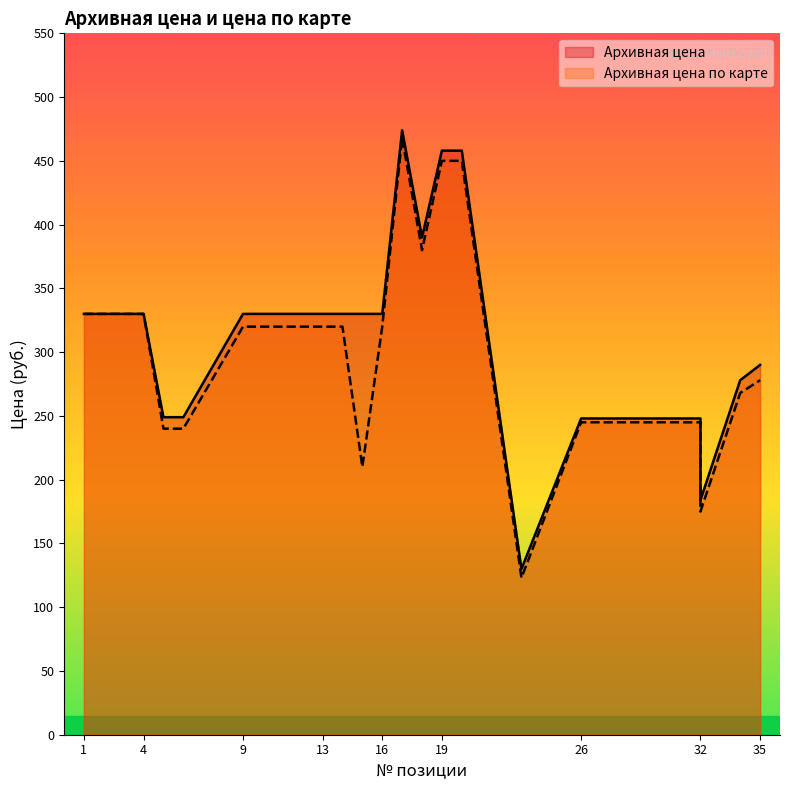

Which category has the highest value across all series?

17